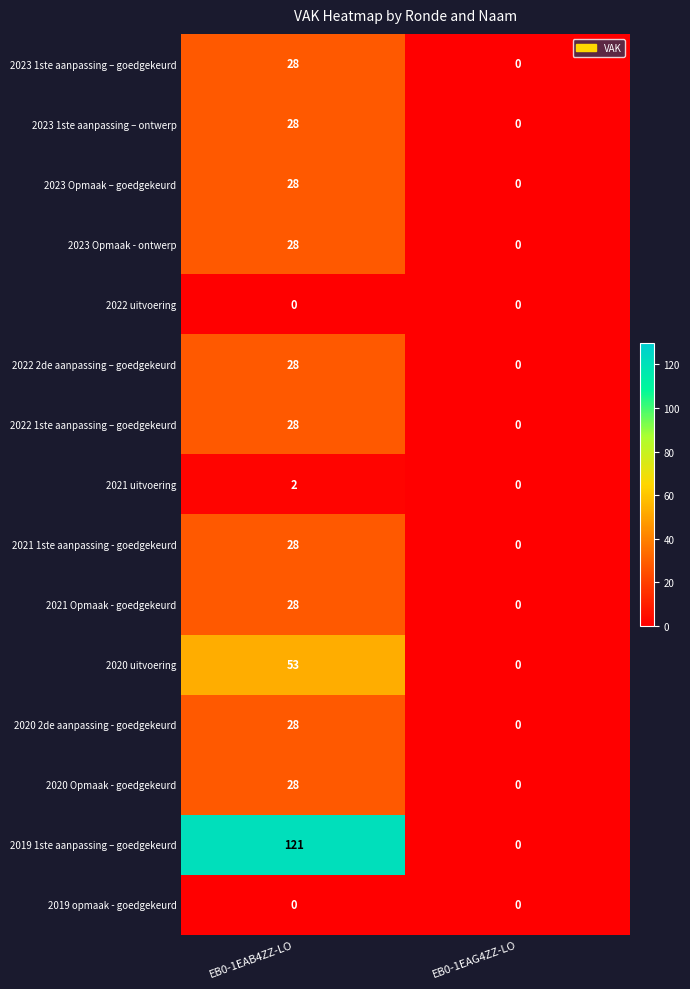

At how many categories does at least one series exceed 28?

1